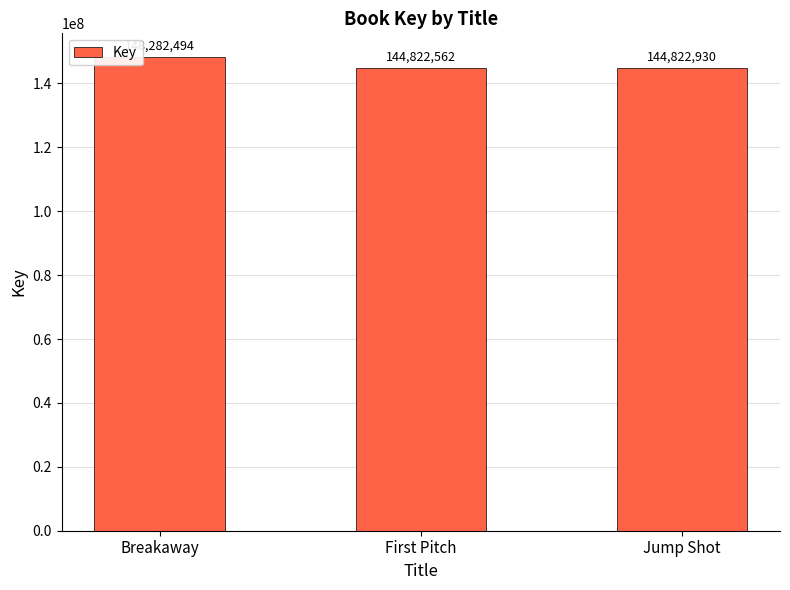

How many series are shown in this chart?

1